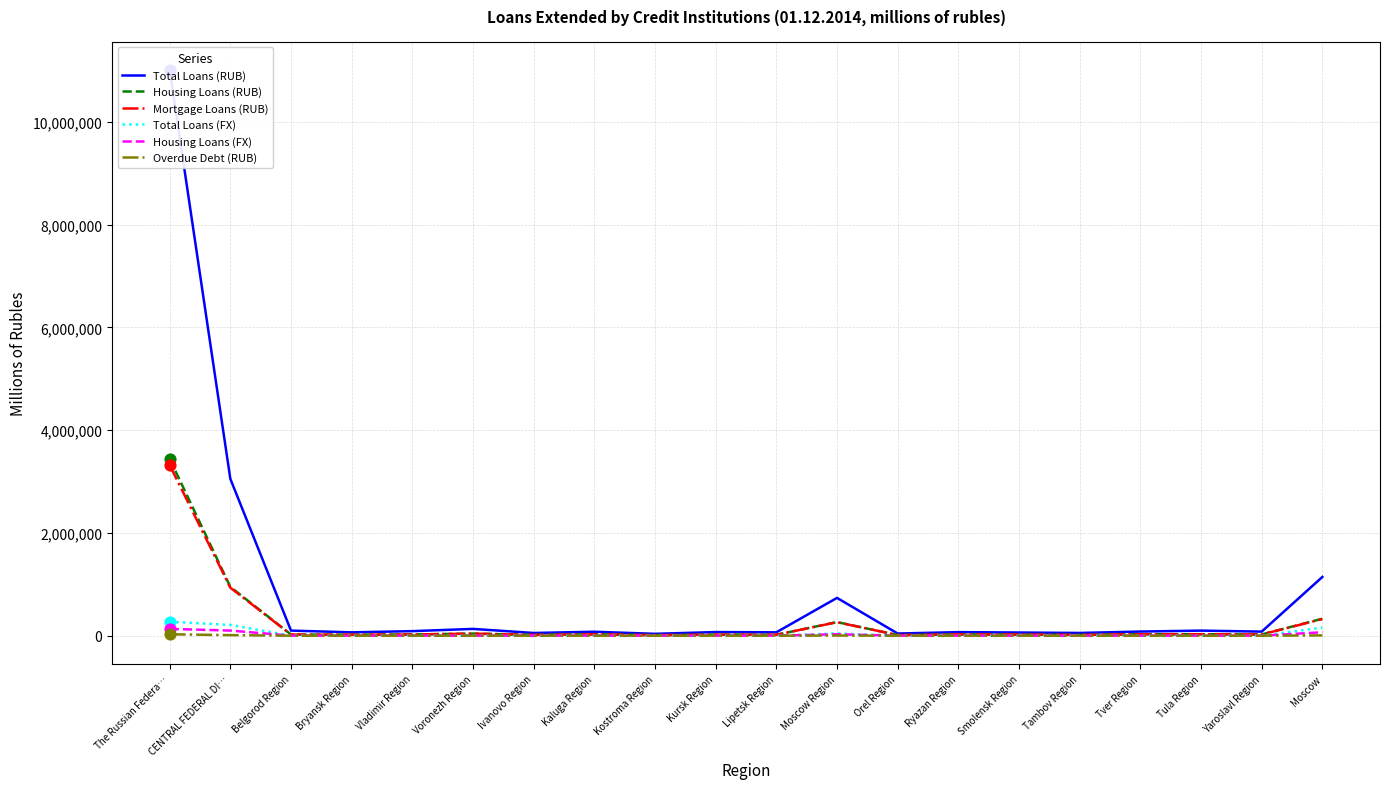

What are all the series names shown in the legend?

Total Loans (RUB), Housing Loans (RUB), Mortgage Loans (RUB), Total Loans (FX), Housing Loans (FX), Overdue Debt (RUB)